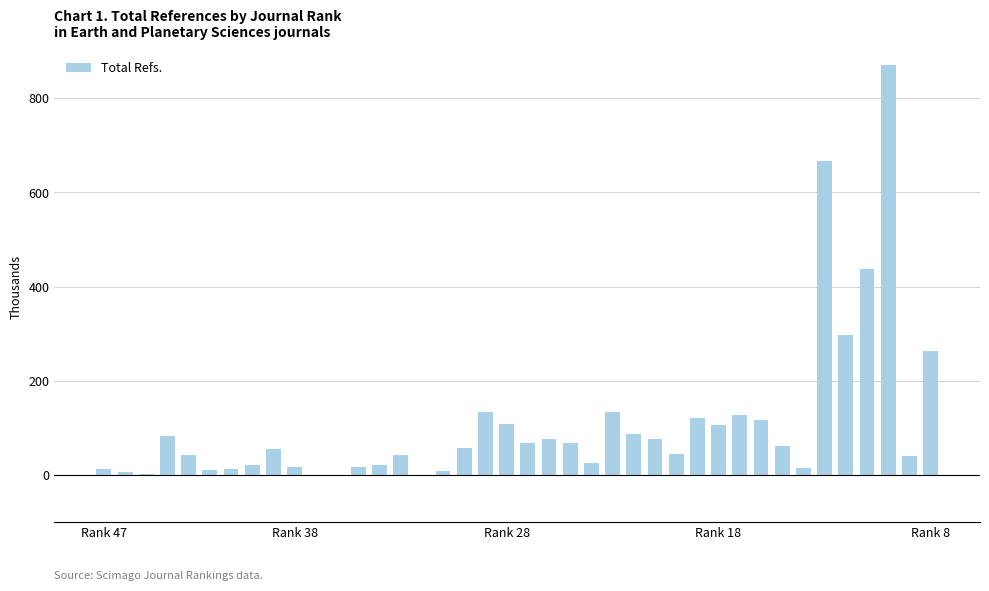

What is the greatest value displayed?

871